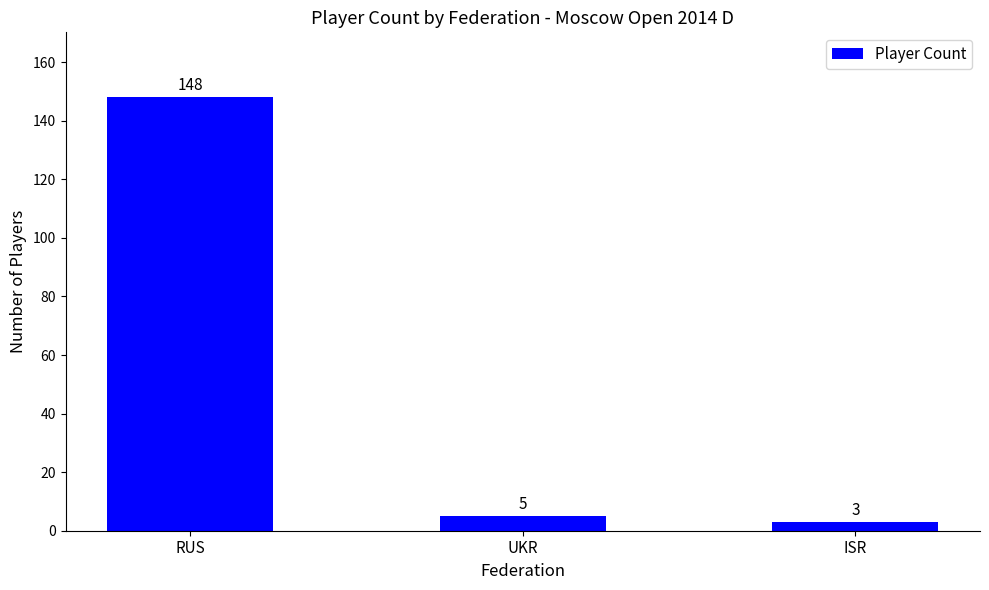

Is it true that the value at UKR is 5?

True